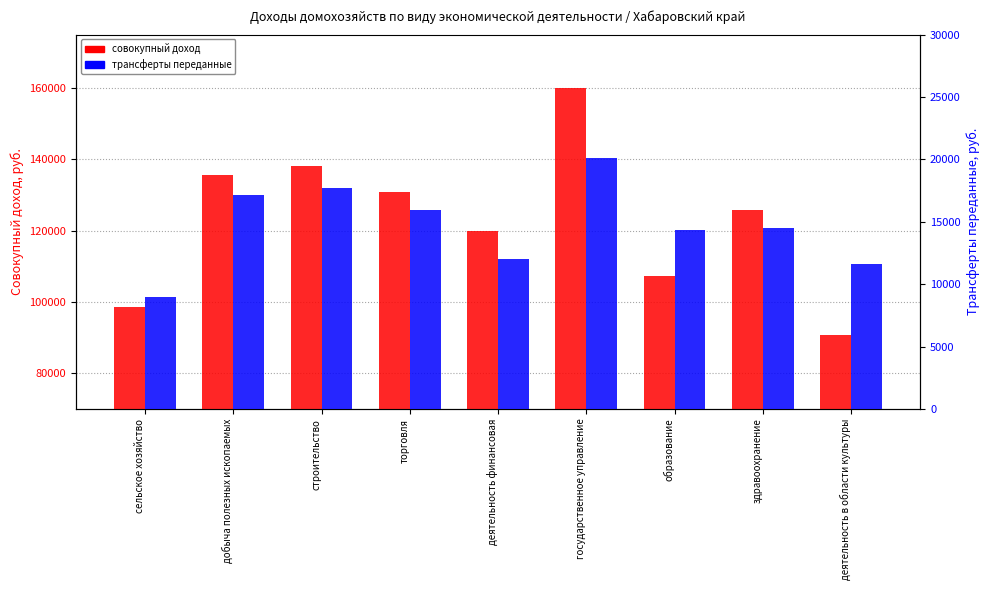

Rank the series by their maximum value, from lowest to highest.

трансферты переданные, совокупный доход